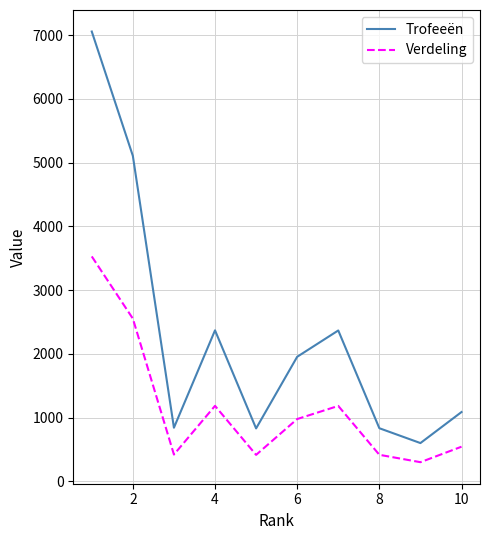

Which series has the largest total across all categories?

Trofeeën